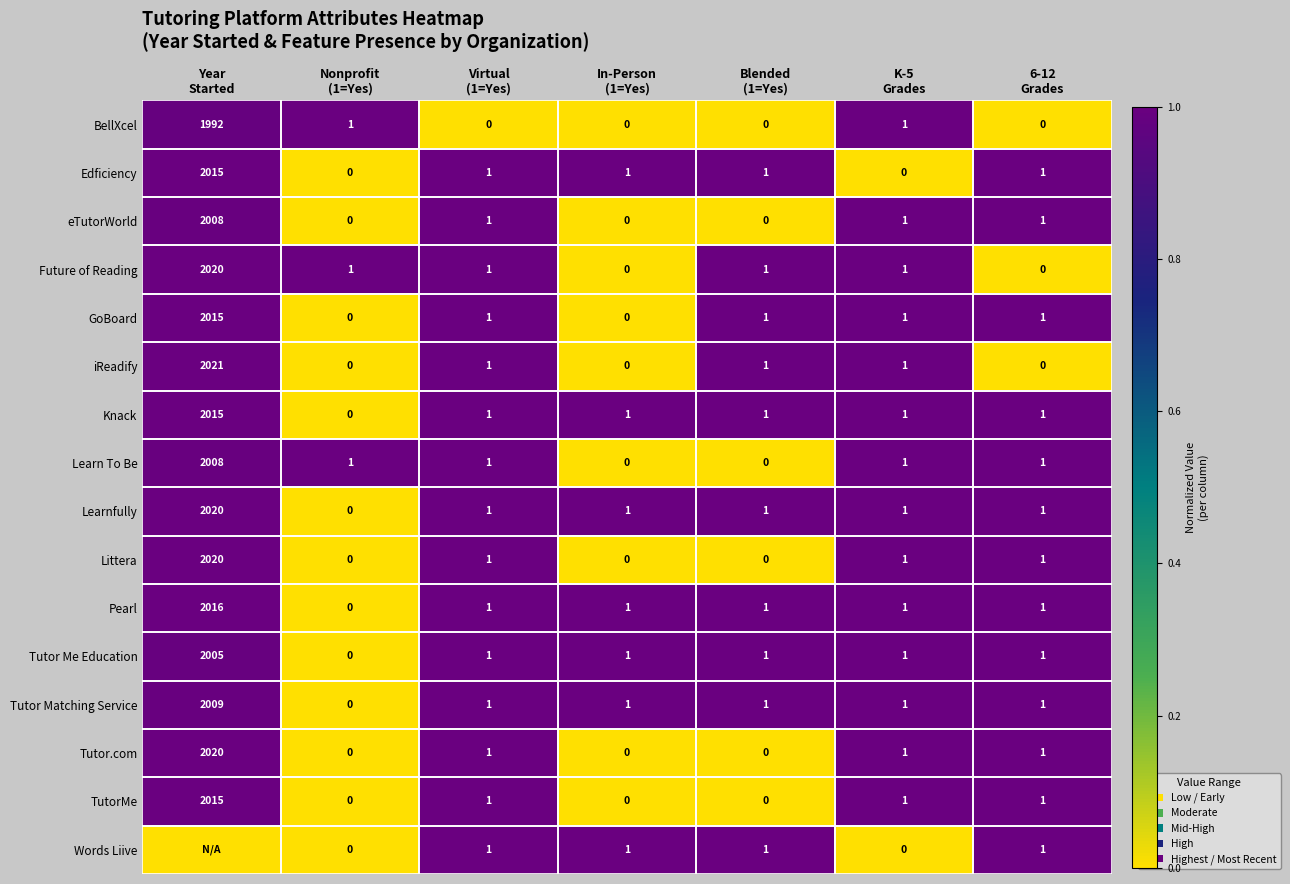

What is the sum of all Tutor.com values?

2023